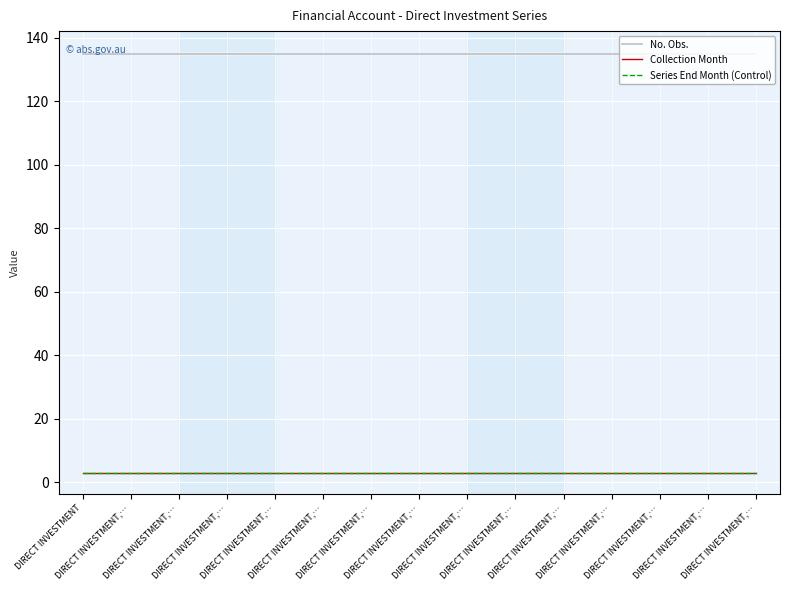

What is the spread (max minus min) of values at DIRECT INVESTMENT,…?

132